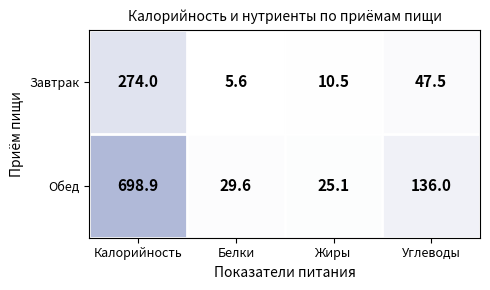

What is the sum of all Завтрак values?

337.6